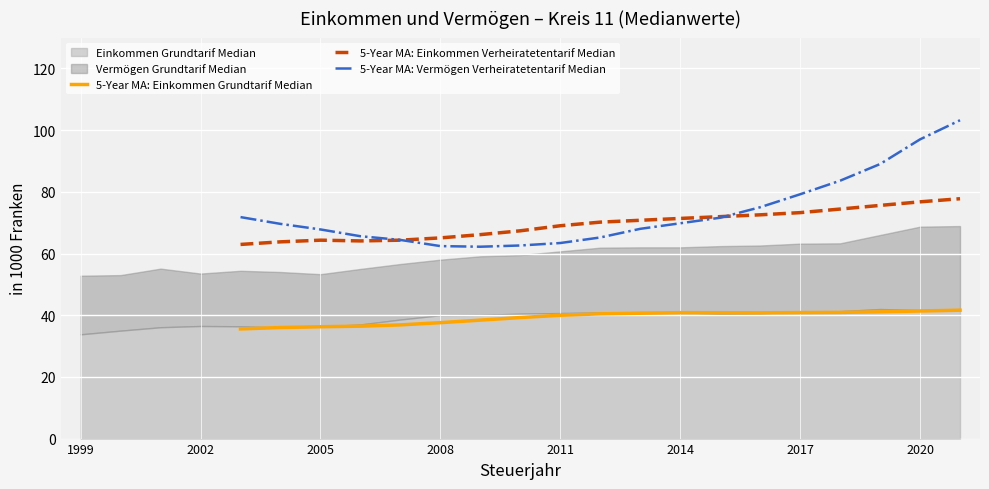

Count the number of categories in the chart.

23